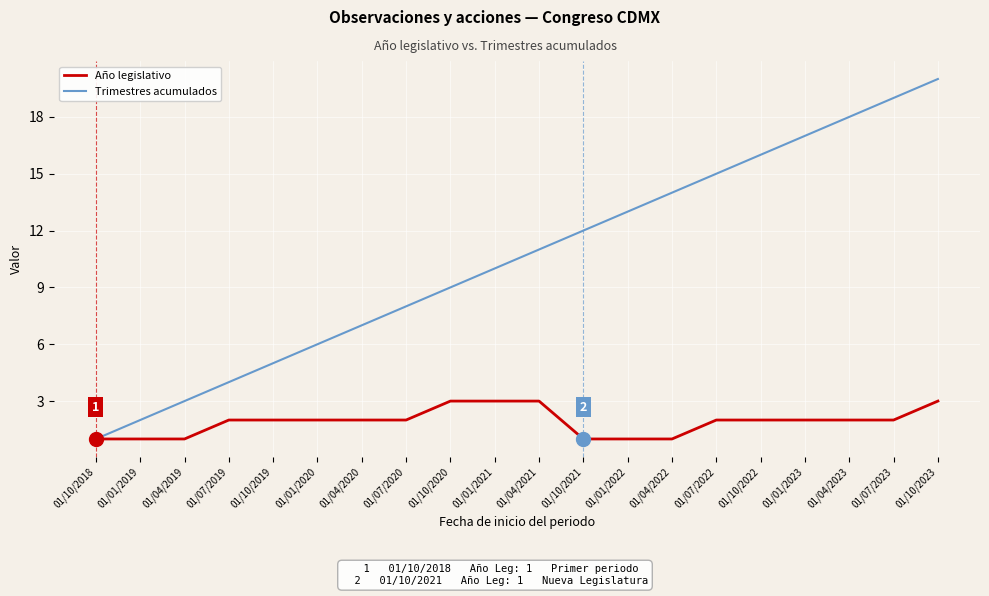

What is the difference between the Año legislativo values at 01/01/2023 and 01/01/2022?

1